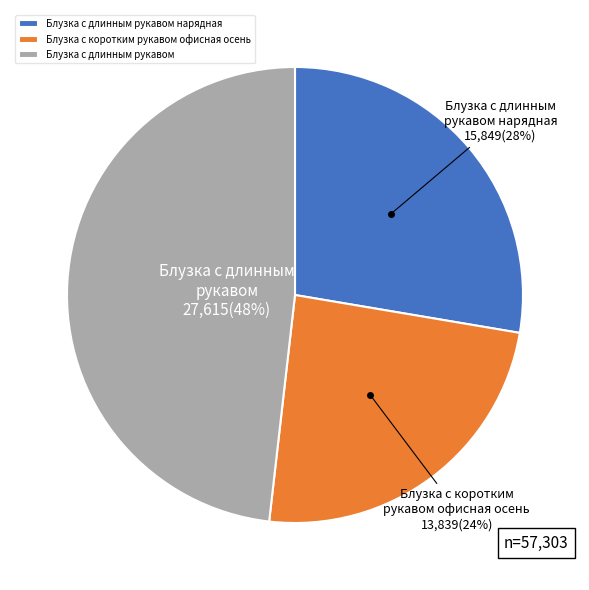

Combined, do Блузка с коротким рукавом офисная осень and Блузка с длинным рукавом нарядная account for over 50%?

Yes